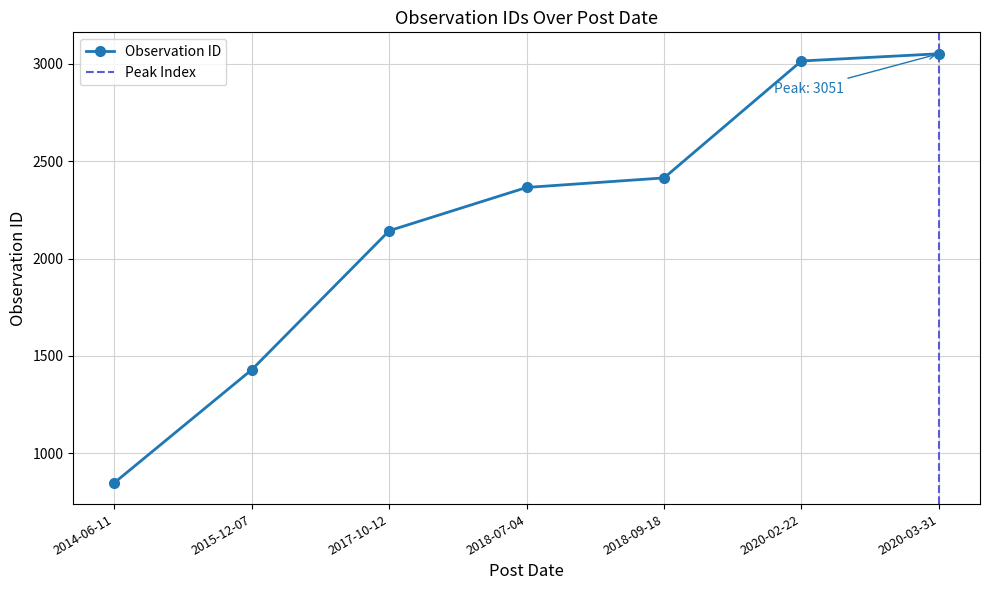

What is the difference between the values at 2017-10-12 and 2018-09-18?

271